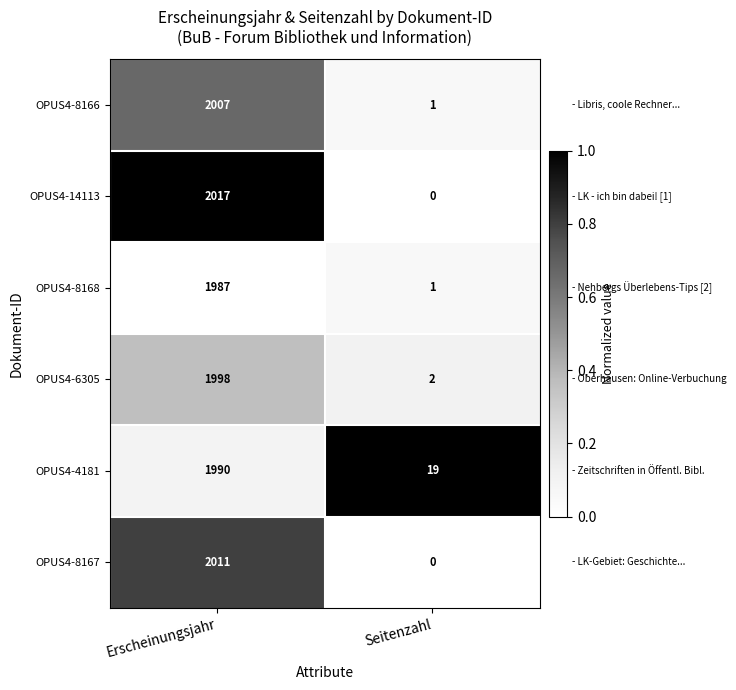

What is the average value of the OPUS4-8166 series?

1004